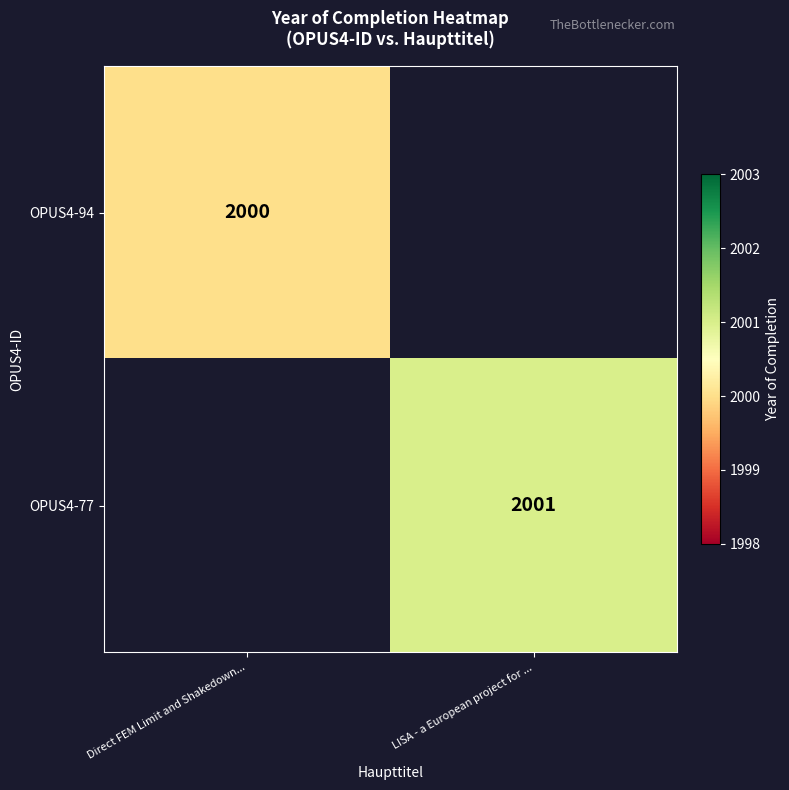

Is it true that OPUS4-77 equals 3522 at LISA - a European project for ...?

False